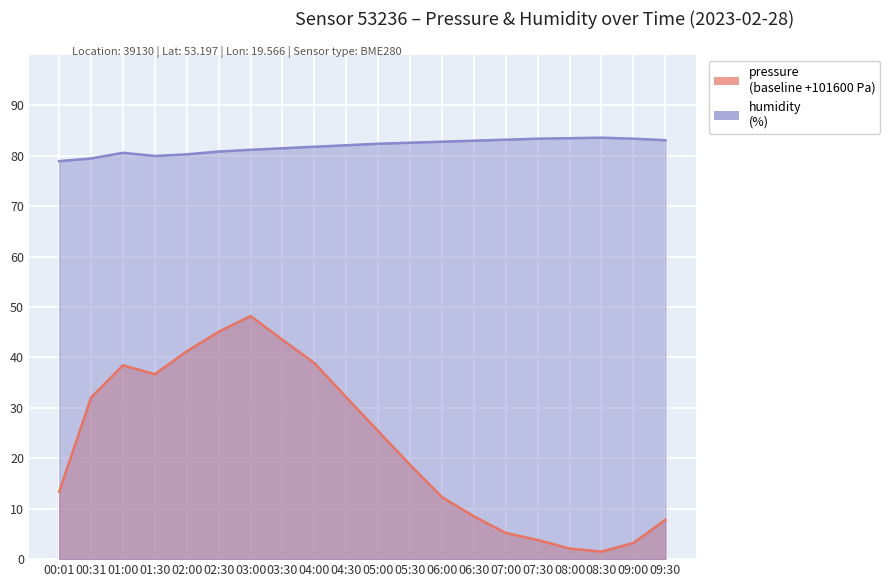

True or false: pressure and humidity cross at least once.

False